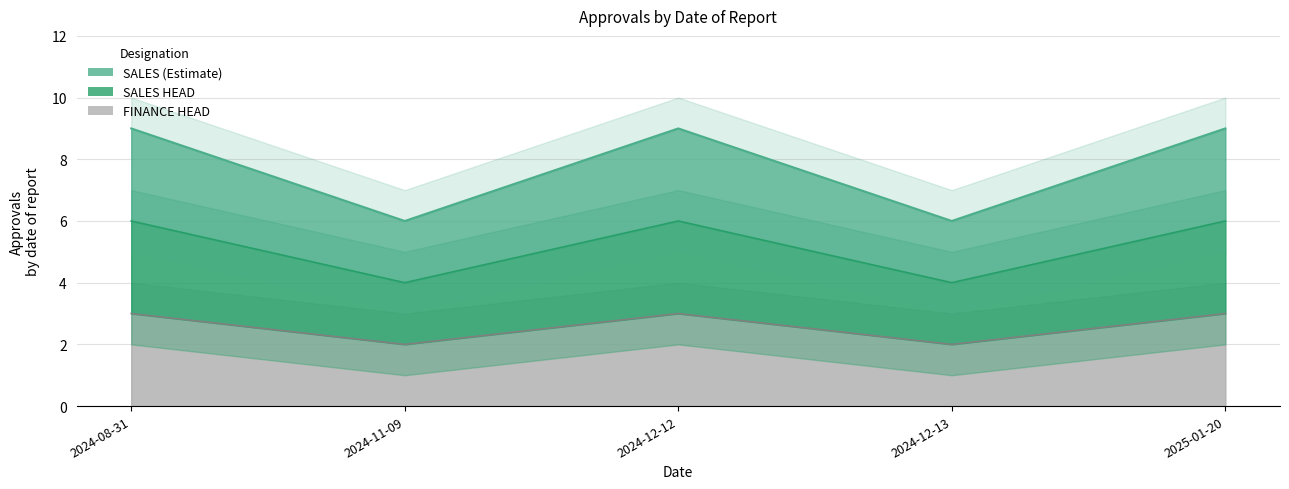

Reading left to right, list all the values displayed in this chart.

SALES: 2024-08-31=9	2024-11-09=6	2024-12-12=9	2024-12-13=6	2025-01-20=9
SALES HEAD: 2024-08-31=6	2024-11-09=4	2024-12-12=6	2024-12-13=4	2025-01-20=6
FINANCE HEAD: 2024-08-31=3	2024-11-09=2	2024-12-12=3	2024-12-13=2	2025-01-20=3